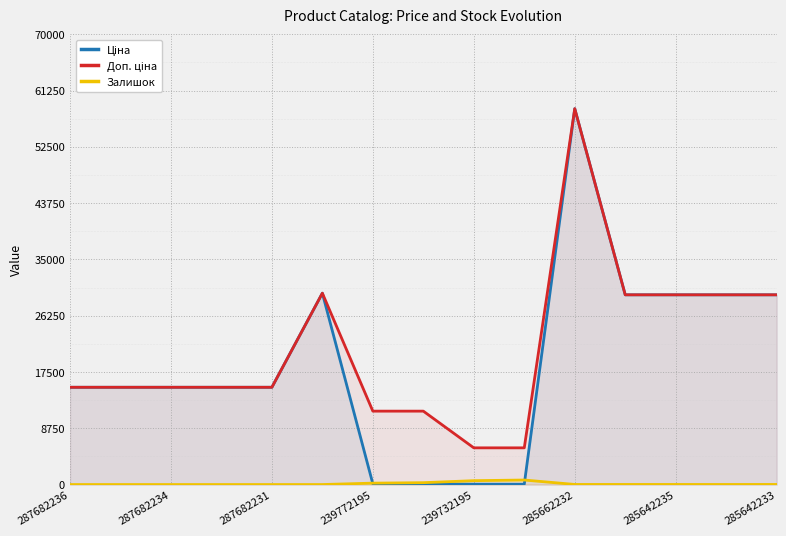

What is the difference between the second highest and minimum values in the Ціна series?

29690.2